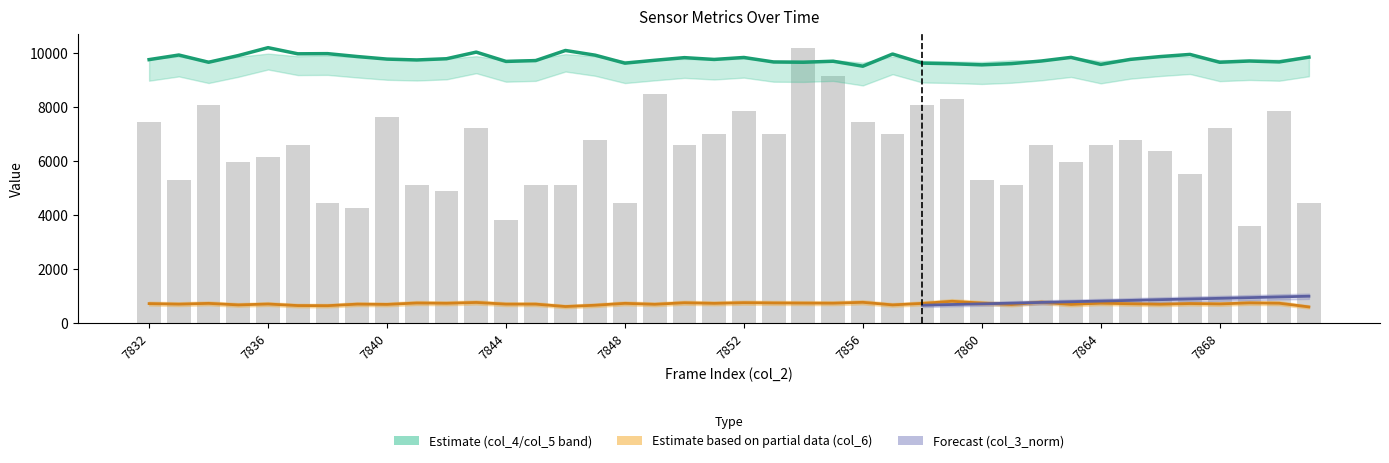

Is it true that col_6 equals 424.8 at 7862?

False